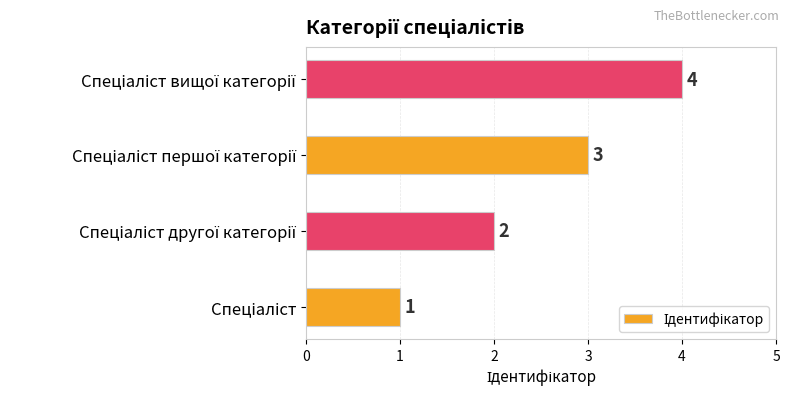

What is the sum of all values?

10